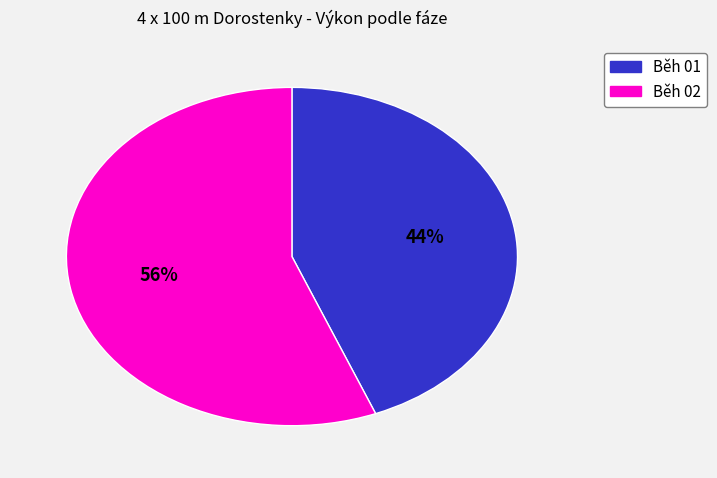

Is there any slice that represents more than half of the pie?

Yes